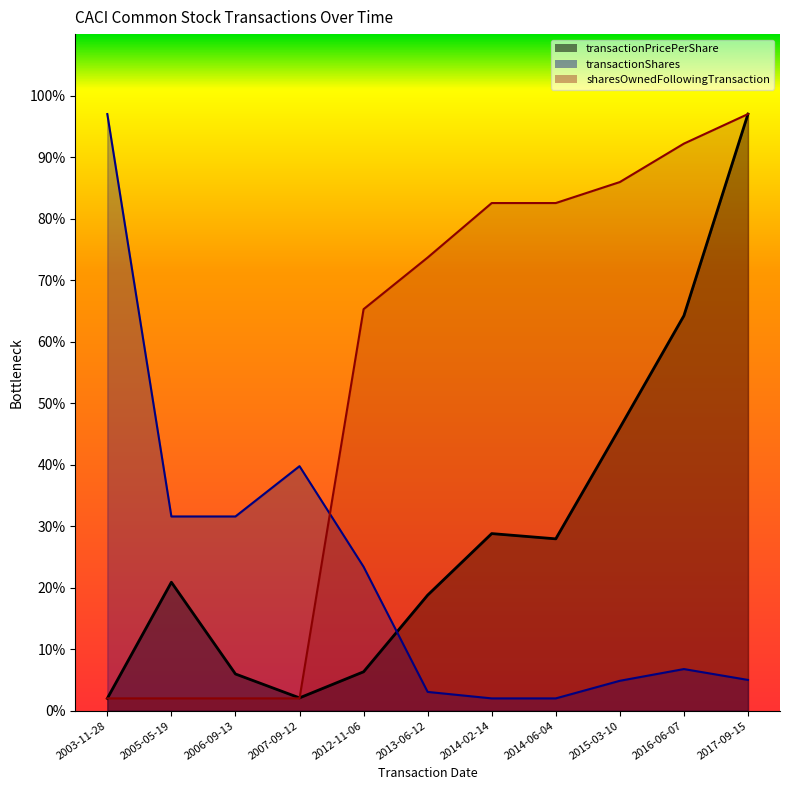

List the series in order of their overall mean, highest first.

sharesOwnedFollowingTransaction, transactionPricePerShare, transactionShares